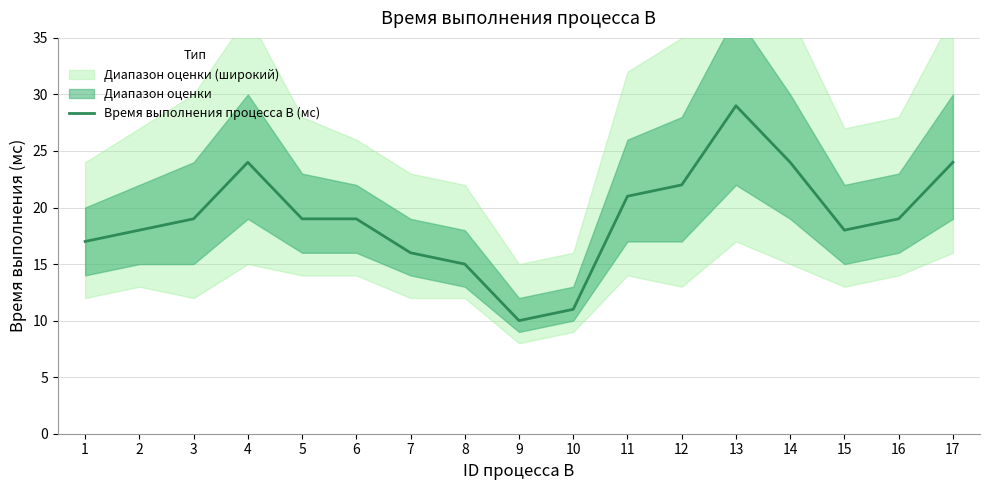

The value at 9 is 3. True or false?

False